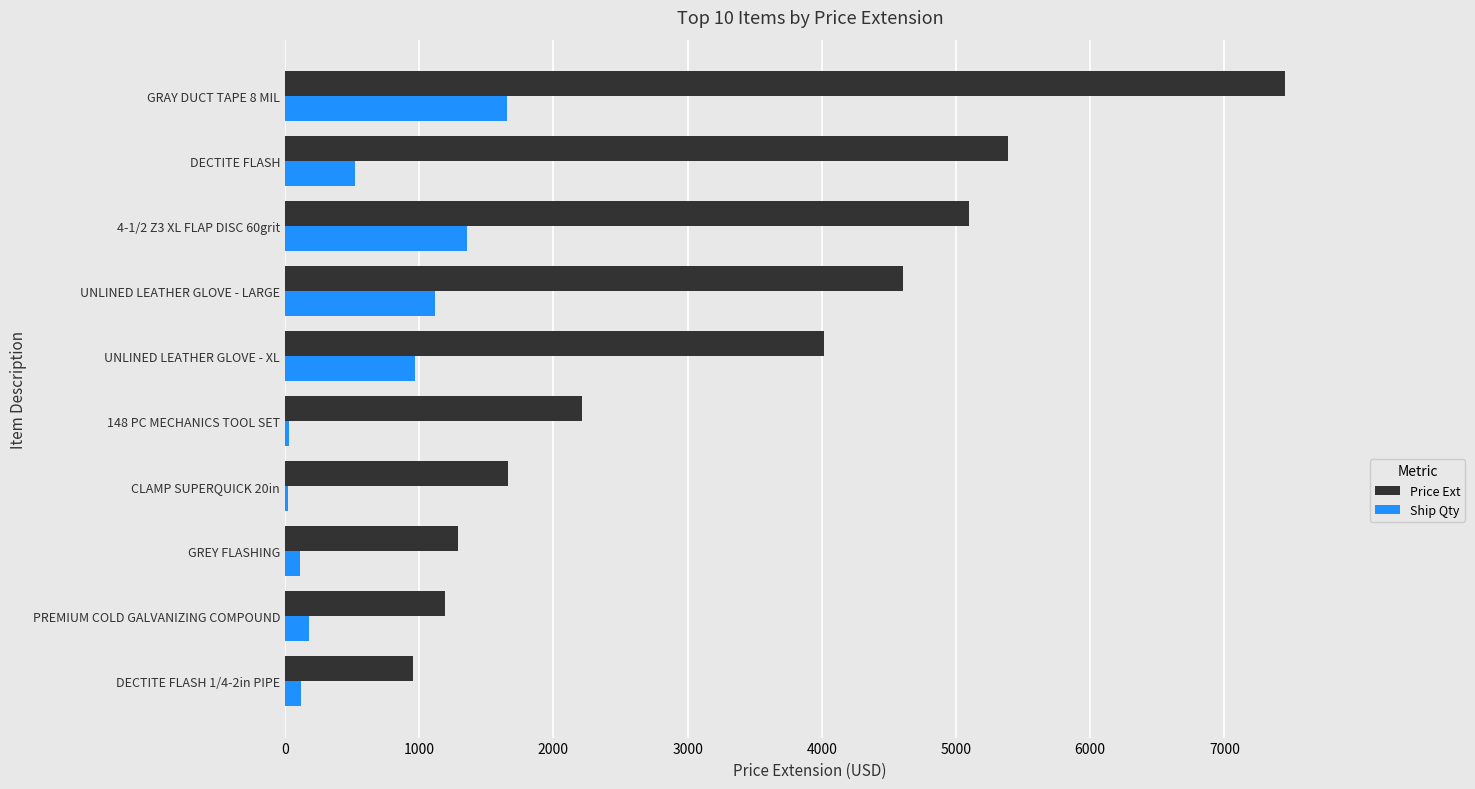

Which series has the largest total across all categories?

Price Ext